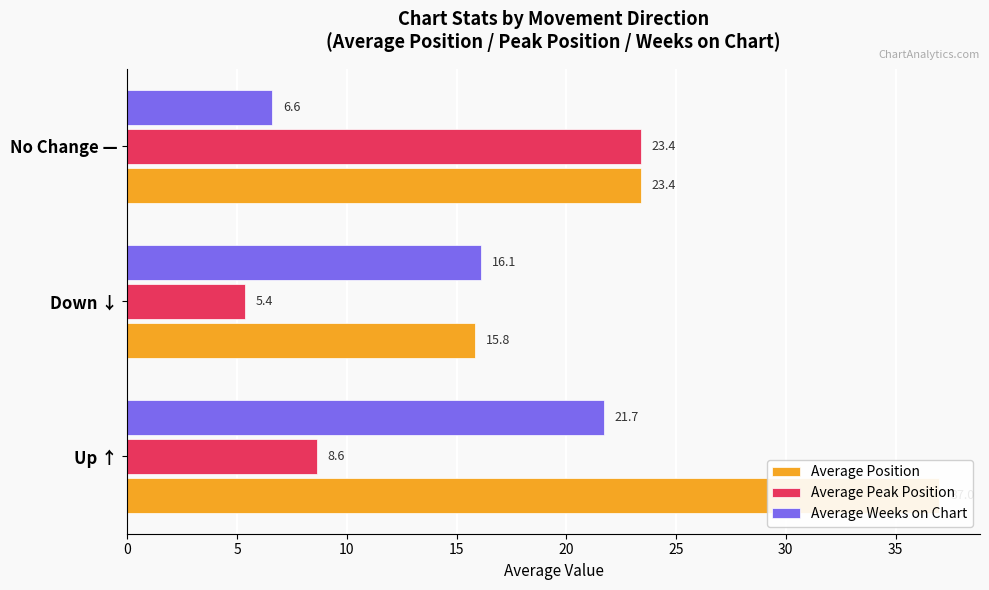

What is the difference between the maximum and second lowest values in the Average Position series?

13.6